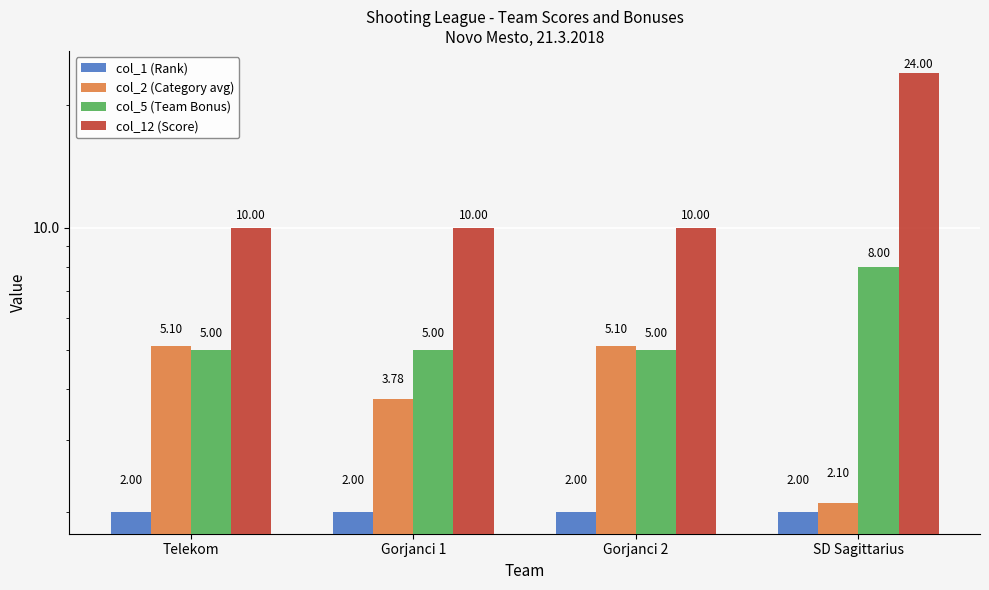

What is the sum of the col_2 (Category avg) values at Gorjanci 2 and SD Sagittarius?

7.2